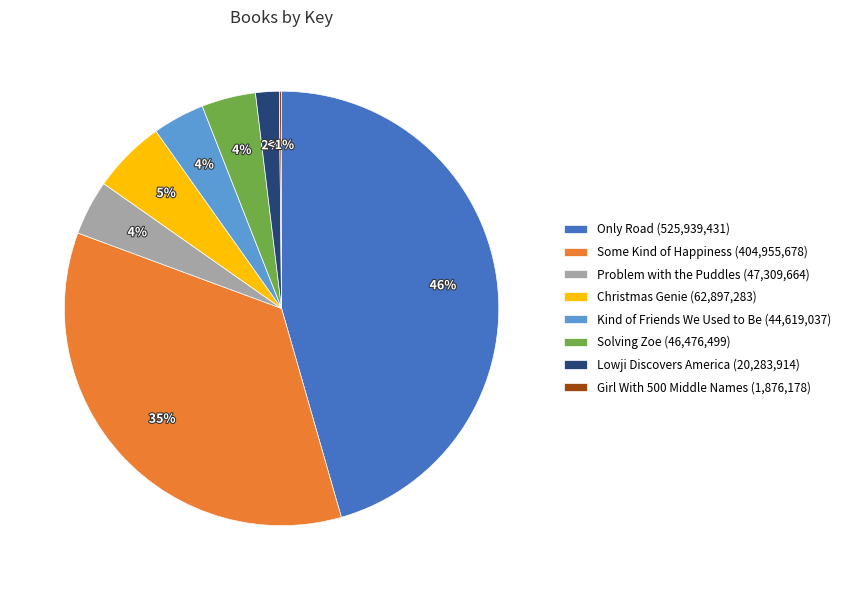

Which category has the biggest portion of the pie?

Only Road